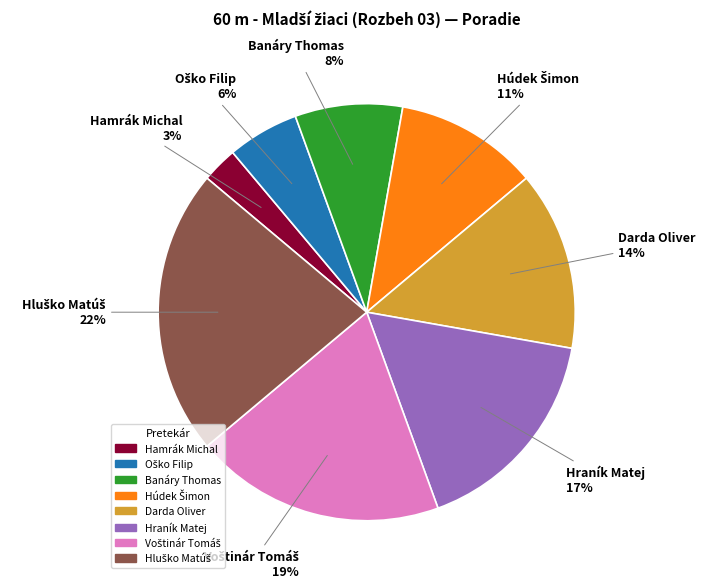

The Hamrák Michal slice represents 3% of the pie. True or false?

True